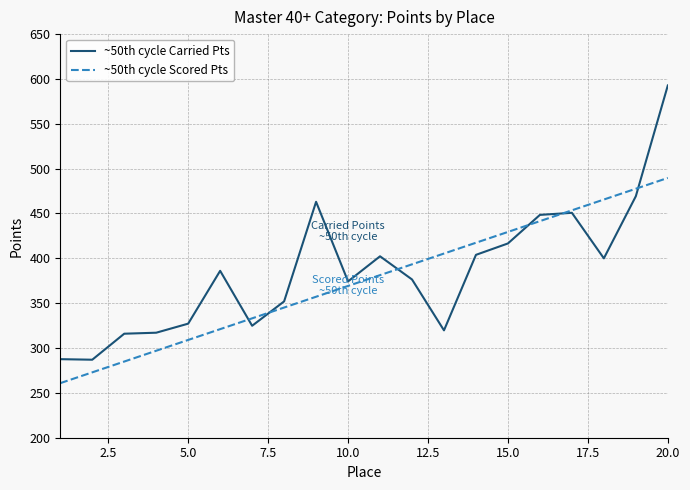

What is the minimum value shown in the chart?

260.8